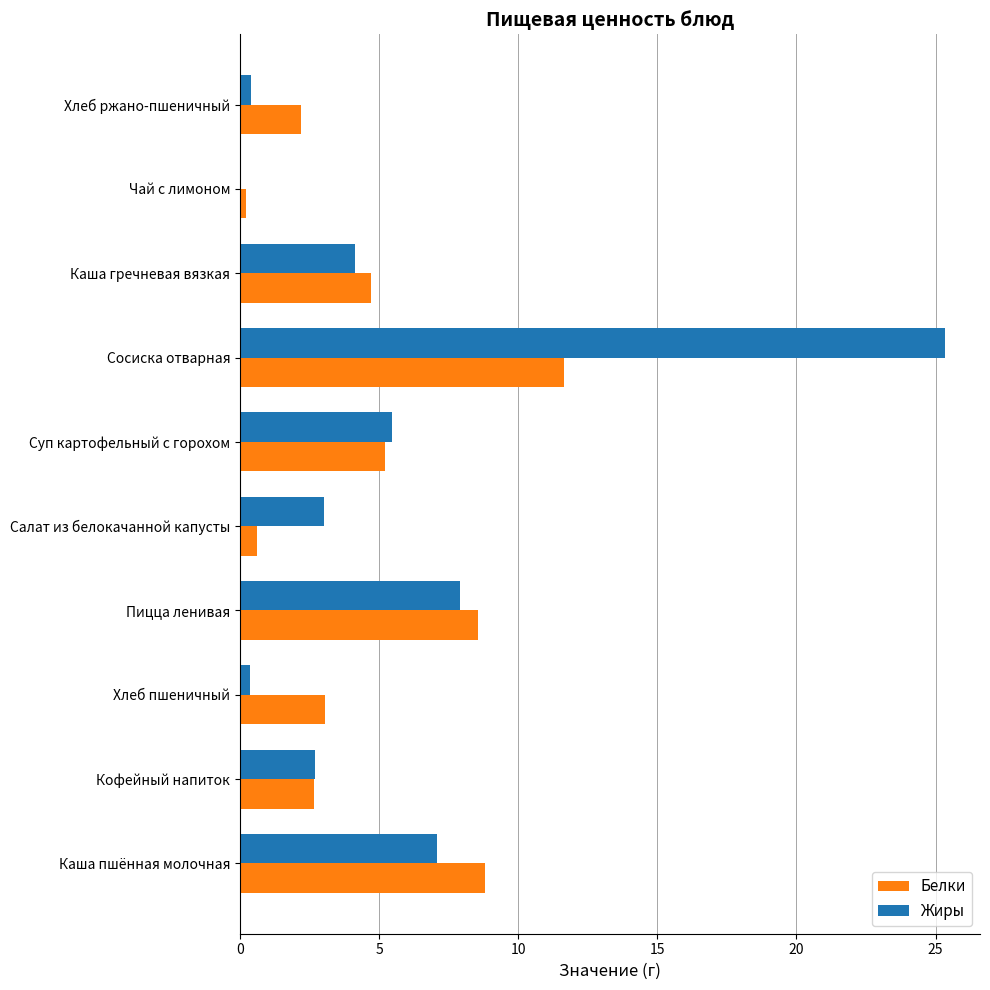

True or false: Жиры has a value of 25.3 at Сосиска отварная.

True